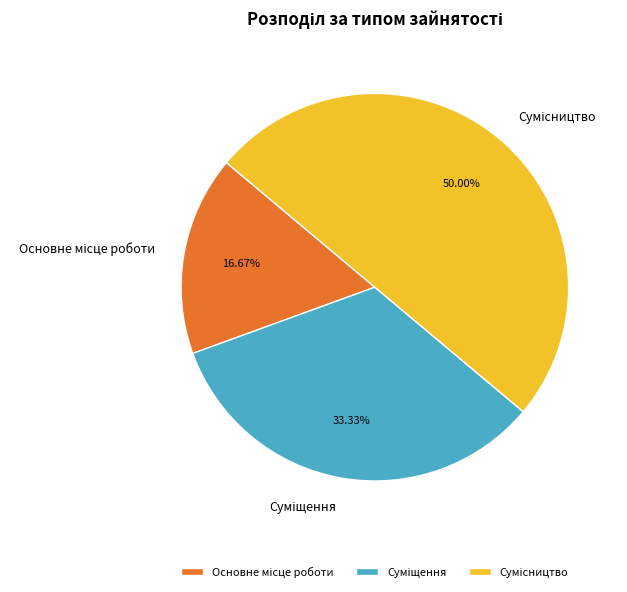

To the nearest percent, what portion does Суміщення represent?

33%